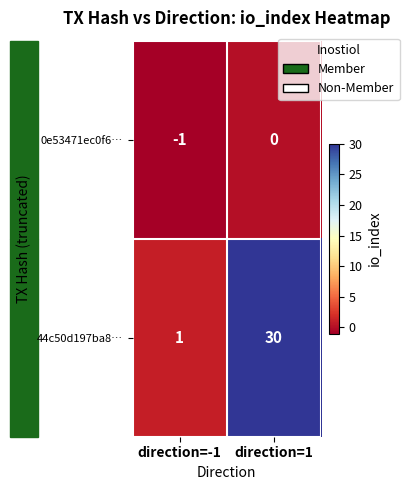

What is the sum of the 44c50d197ba8… values at direction=1 and direction=-1?

31